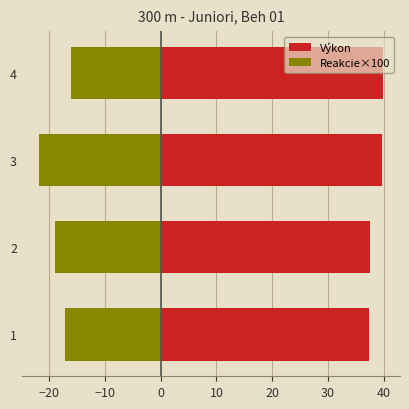

How many bars are there in each group?

2